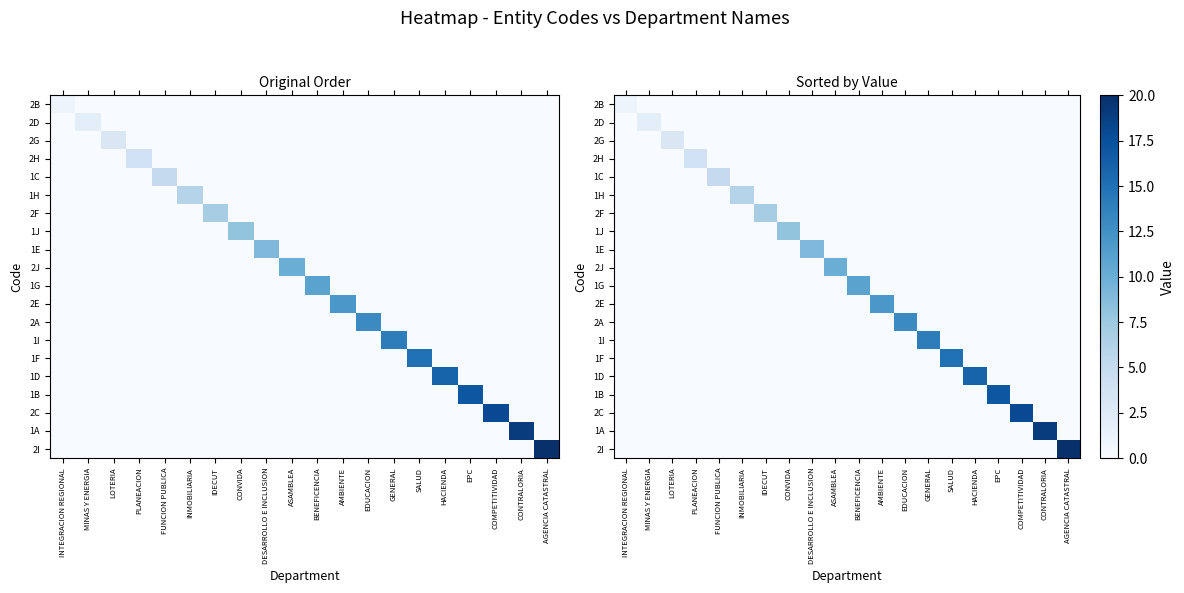

How many data points does each series have?

20